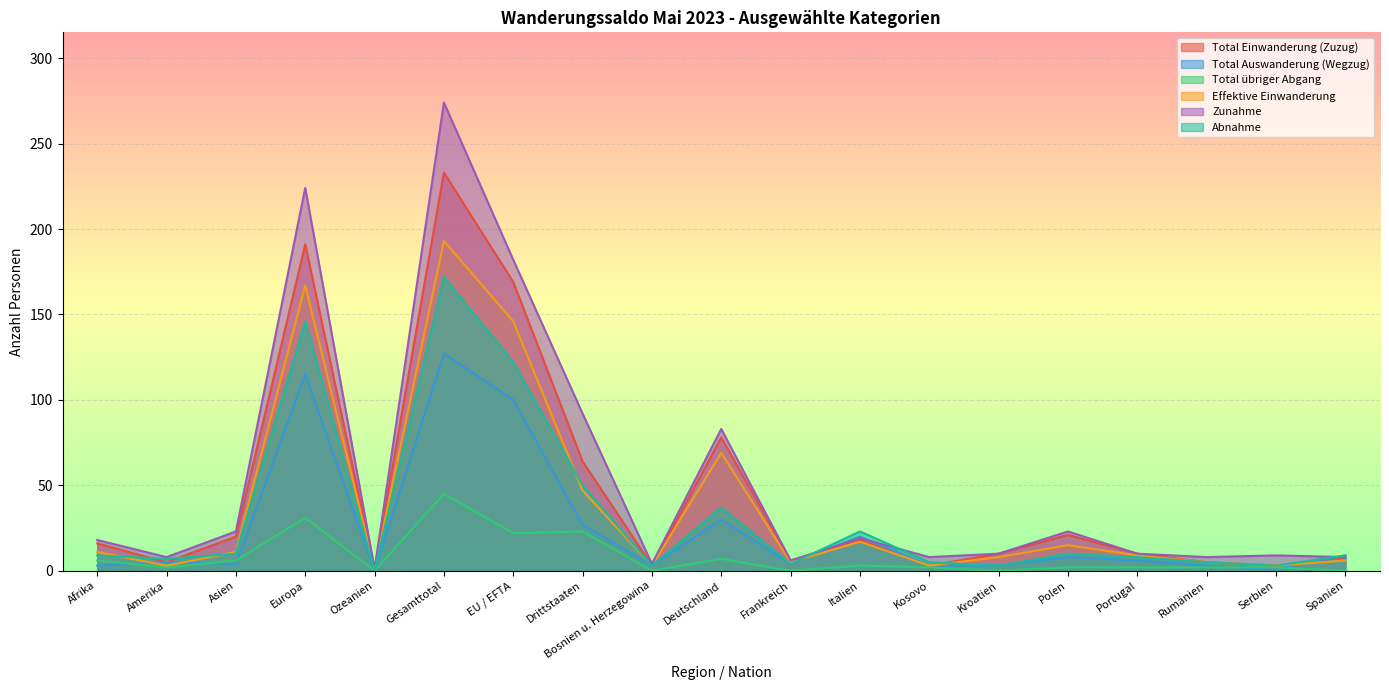

True or false: Total Einwanderung (Zuzug) and Total übriger Abgang intersect in this chart.

False